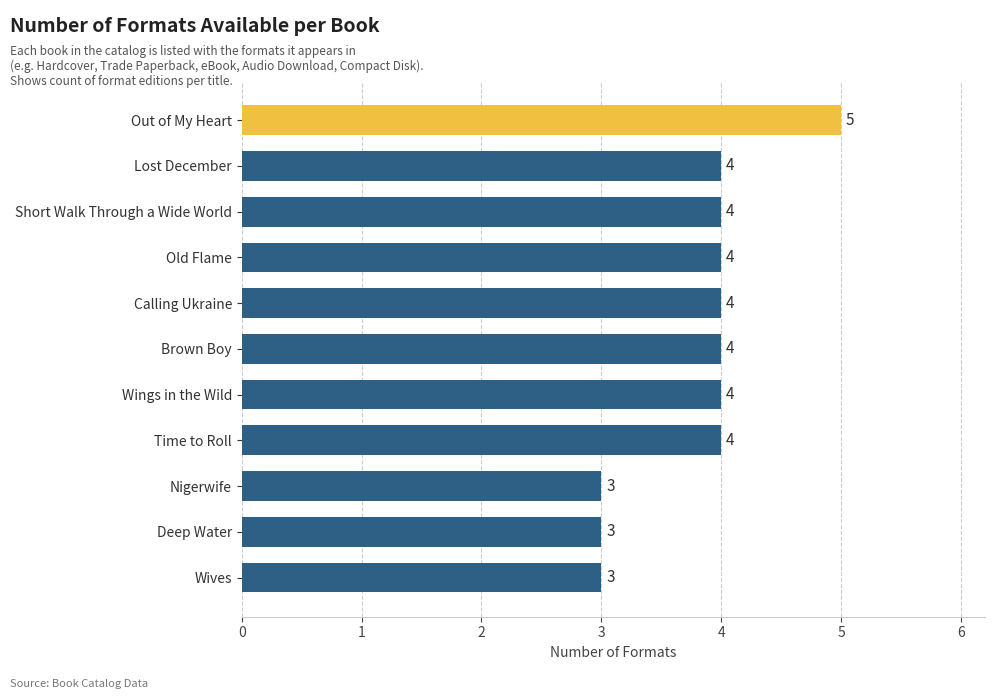

What is the sum of all values?

42